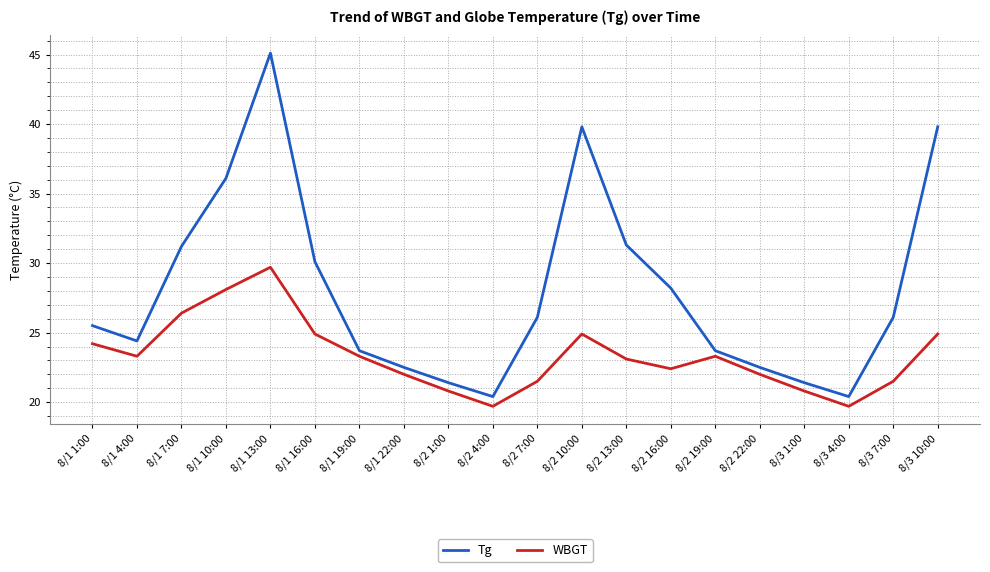

At 8/1 1:00, list the series in order from smallest to largest.

WBGT, Tg